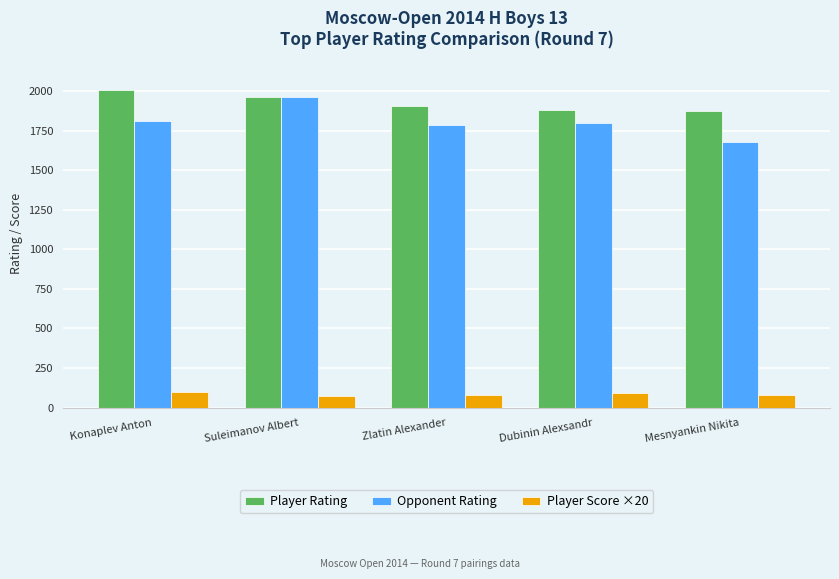

At which category is the sum across all series the highest?

Suleimanov Albert